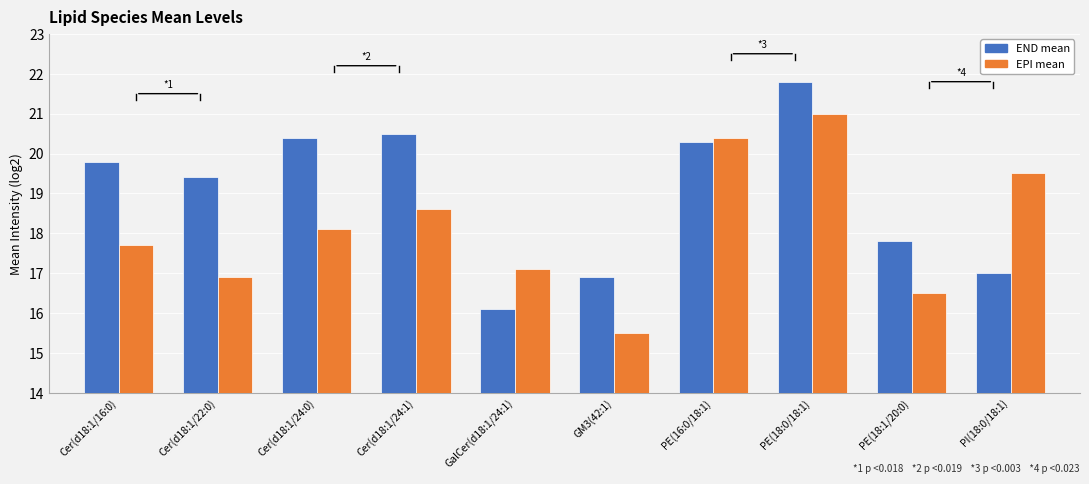

What is the greatest value displayed?

21.8